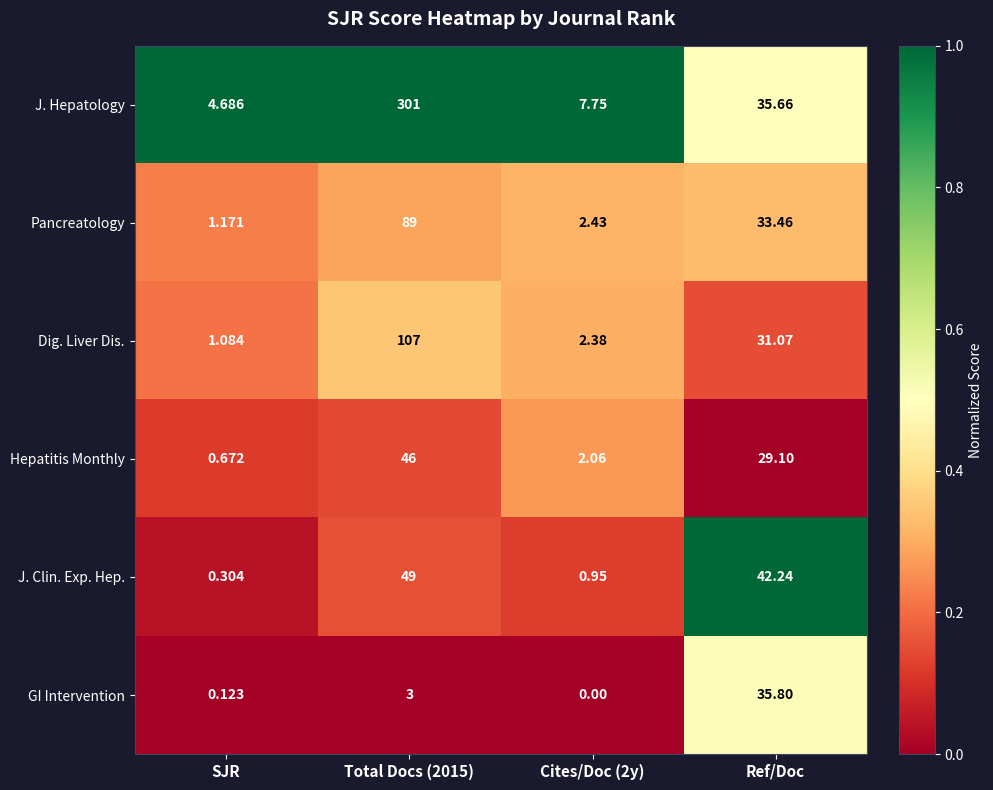

Is the value of GI Intervention at Cites/Doc (2y) greater than the value of J. Clin. Exp. Hep. at Ref/Doc?

No